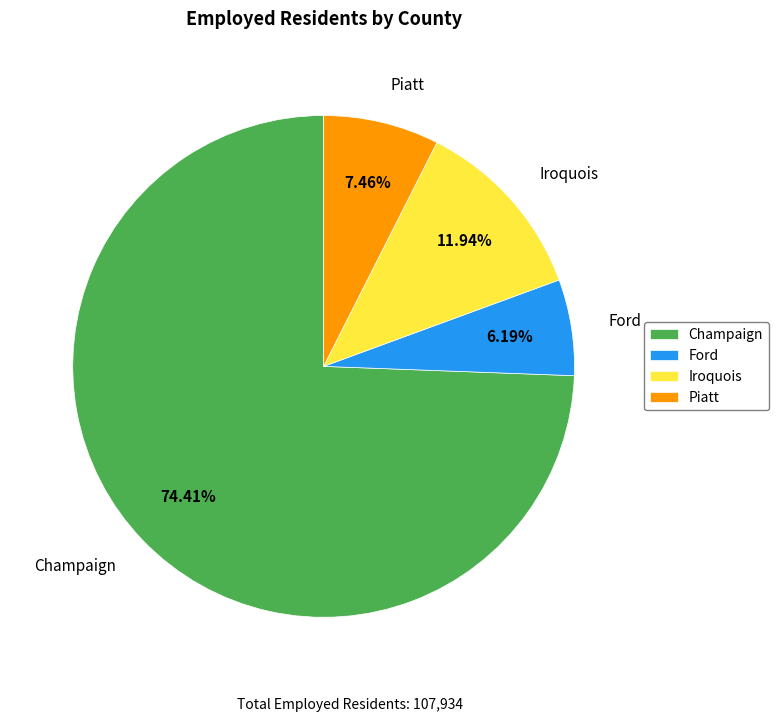

Rank the categories by value from highest to lowest.

Champaign, Iroquois, Piatt, Ford